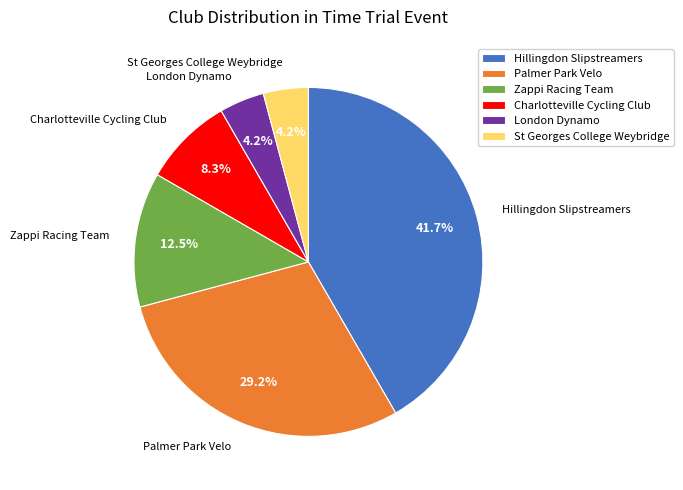

What is the total percentage of Charlotteville Cycling Club and Palmer Park Velo?

37.5%